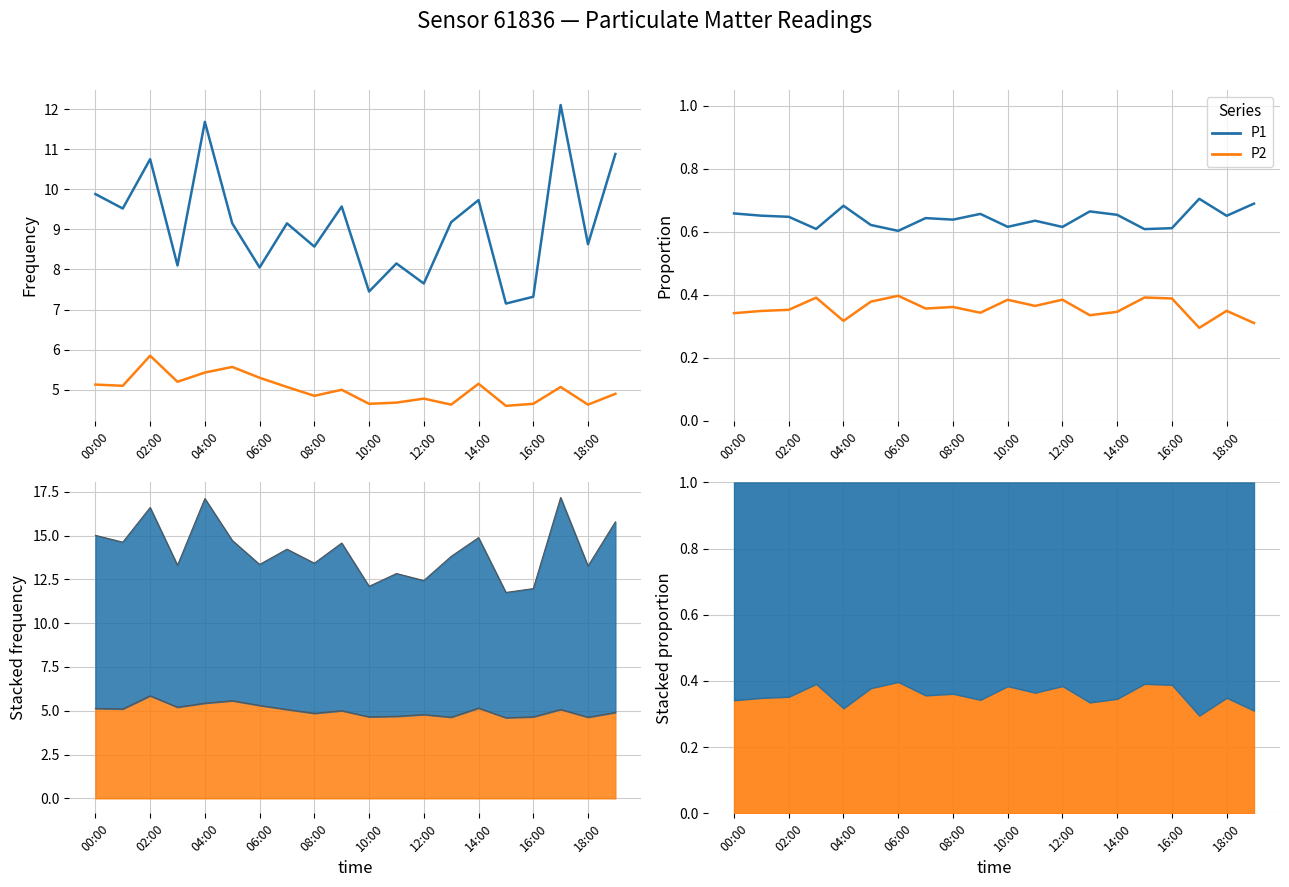

True or false: P2 and P1 intersect in this chart.

False